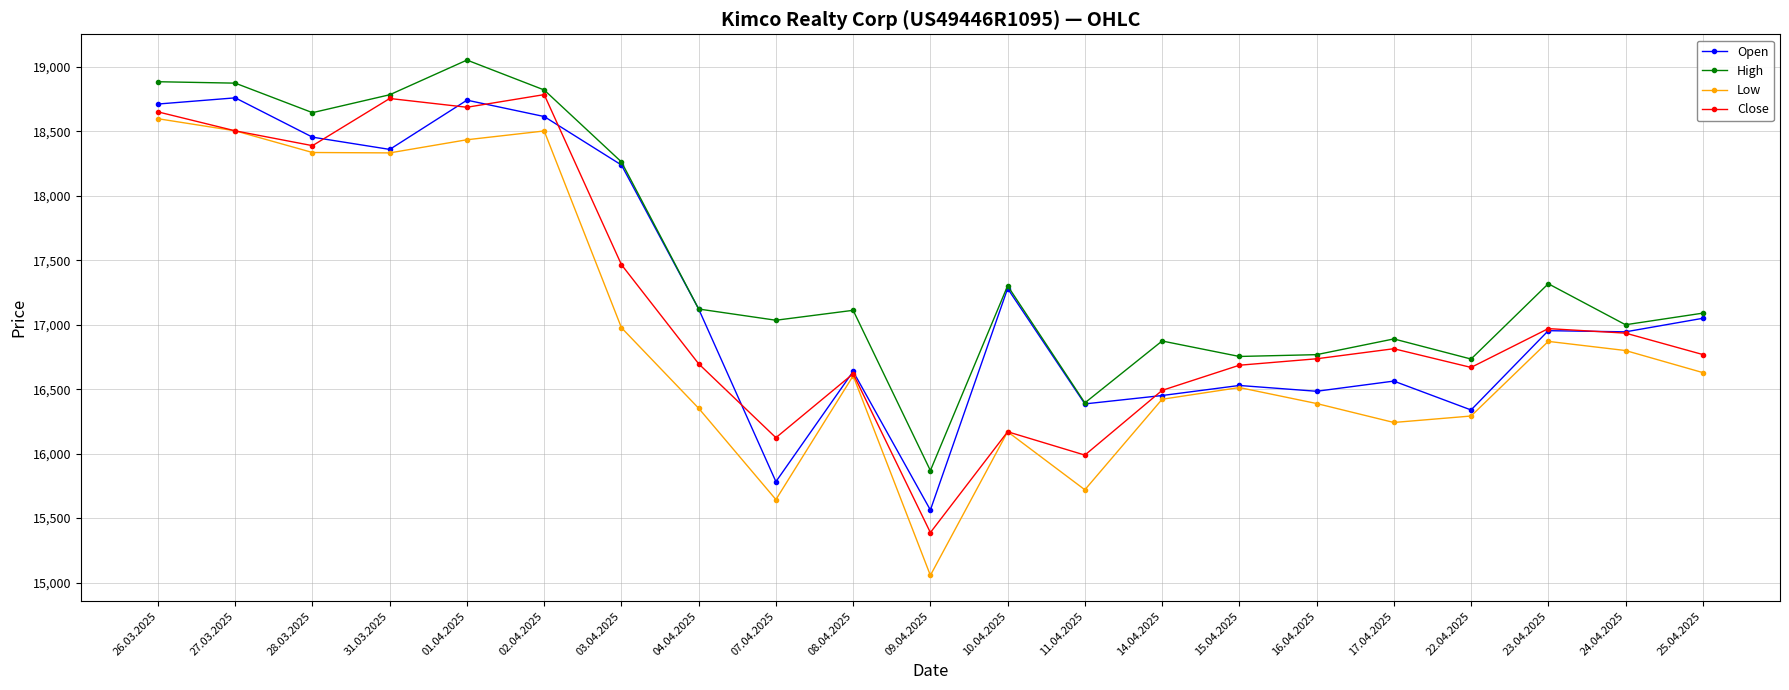

Which series changed the most between 10.04.2025 and 24.04.2025?

Close